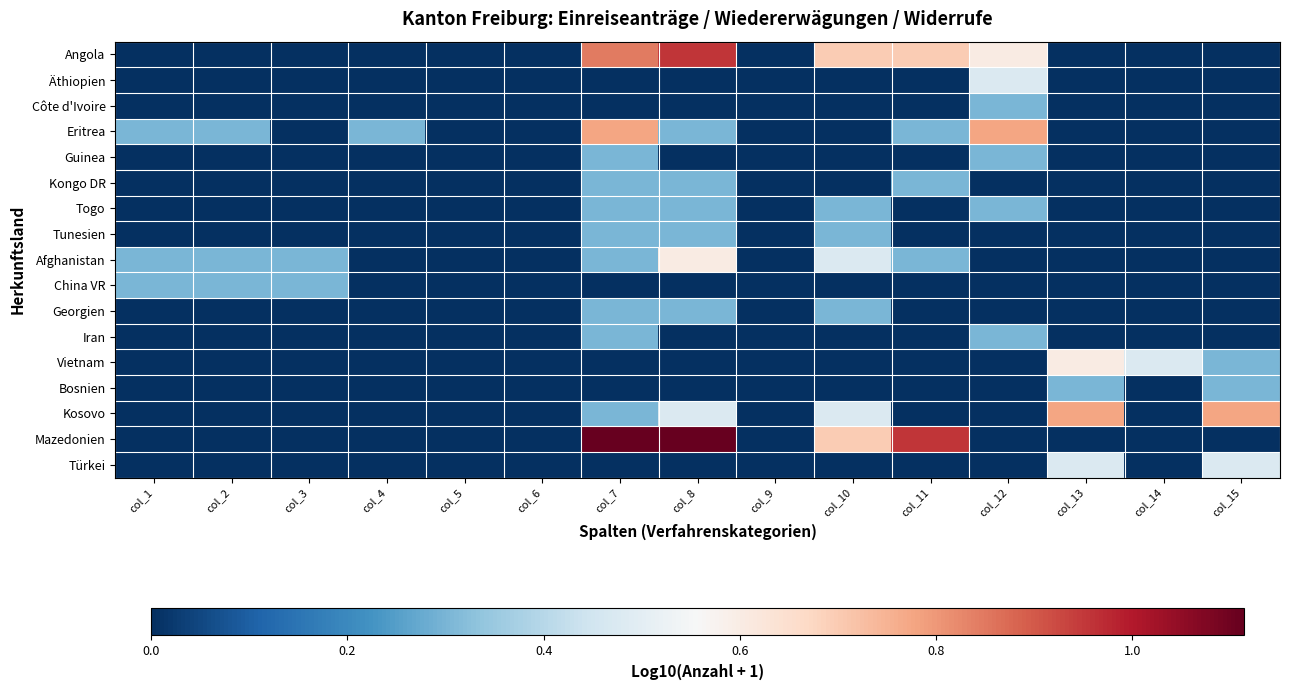

Reading right to left, what are all the values shown in this chart?

Angola: col_15=0.0	col_14=0.0	col_13=0.0	col_12=0.6	col_11=0.7	col_10=0.7	col_9=0.0	col_8=1.0	col_7=0.8	col_6=0.0	col_5=0.0	col_4=0.0	col_3=0.0	col_2=0.0	col_1=0.0
Äthiopien: col_15=0.0	col_14=0.0	col_13=0.0	col_12=0.5	col_11=0.0	col_10=0.0	col_9=0.0	col_8=0.0	col_7=0.0	col_6=0.0	col_5=0.0	col_4=0.0	col_3=0.0	col_2=0.0	col_1=0.0
Côte d'Ivoire: col_15=0.0	col_14=0.0	col_13=0.0	col_12=0.3	col_11=0.0	col_10=0.0	col_9=0.0	col_8=0.0	col_7=0.0	col_6=0.0	col_5=0.0	col_4=0.0	col_3=0.0	col_2=0.0	col_1=0.0
Eritrea: col_15=0.0	col_14=0.0	col_13=0.0	col_12=0.8	col_11=0.3	col_10=0.0	col_9=0.0	col_8=0.3	col_7=0.8	col_6=0.0	col_5=0.0	col_4=0.3	col_3=0.0	col_2=0.3	col_1=0.3
Guinea: col_15=0.0	col_14=0.0	col_13=0.0	col_12=0.3	col_11=0.0	col_10=0.0	col_9=0.0	col_8=0.0	col_7=0.3	col_6=0.0	col_5=0.0	col_4=0.0	col_3=0.0	col_2=0.0	col_1=0.0
Kongo DR: col_15=0.0	col_14=0.0	col_13=0.0	col_12=0.0	col_11=0.3	col_10=0.0	col_9=0.0	col_8=0.3	col_7=0.3	col_6=0.0	col_5=0.0	col_4=0.0	col_3=0.0	col_2=0.0	col_1=0.0
Togo: col_15=0.0	col_14=0.0	col_13=0.0	col_12=0.3	col_11=0.0	col_10=0.3	col_9=0.0	col_8=0.3	col_7=0.3	col_6=0.0	col_5=0.0	col_4=0.0	col_3=0.0	col_2=0.0	col_1=0.0
Tunesien: col_15=0.0	col_14=0.0	col_13=0.0	col_12=0.0	col_11=0.0	col_10=0.3	col_9=0.0	col_8=0.3	col_7=0.3	col_6=0.0	col_5=0.0	col_4=0.0	col_3=0.0	col_2=0.0	col_1=0.0
Afghanistan: col_15=0.0	col_14=0.0	col_13=0.0	col_12=0.0	col_11=0.3	col_10=0.5	col_9=0.0	col_8=0.6	col_7=0.3	col_6=0.0	col_5=0.0	col_4=0.0	col_3=0.3	col_2=0.3	col_1=0.3
China VR: col_15=0.0	col_14=0.0	col_13=0.0	col_12=0.0	col_11=0.0	col_10=0.0	col_9=0.0	col_8=0.0	col_7=0.0	col_6=0.0	col_5=0.0	col_4=0.0	col_3=0.3	col_2=0.3	col_1=0.3
Georgien: col_15=0.0	col_14=0.0	col_13=0.0	col_12=0.0	col_11=0.0	col_10=0.3	col_9=0.0	col_8=0.3	col_7=0.3	col_6=0.0	col_5=0.0	col_4=0.0	col_3=0.0	col_2=0.0	col_1=0.0
Iran: col_15=0.0	col_14=0.0	col_13=0.0	col_12=0.3	col_11=0.0	col_10=0.0	col_9=0.0	col_8=0.0	col_7=0.3	col_6=0.0	col_5=0.0	col_4=0.0	col_3=0.0	col_2=0.0	col_1=0.0
Vietnam: col_15=0.3	col_14=0.5	col_13=0.6	col_12=0.0	col_11=0.0	col_10=0.0	col_9=0.0	col_8=0.0	col_7=0.0	col_6=0.0	col_5=0.0	col_4=0.0	col_3=0.0	col_2=0.0	col_1=0.0
Bosnien: col_15=0.3	col_14=0.0	col_13=0.3	col_12=0.0	col_11=0.0	col_10=0.0	col_9=0.0	col_8=0.0	col_7=0.0	col_6=0.0	col_5=0.0	col_4=0.0	col_3=0.0	col_2=0.0	col_1=0.0
Kosovo: col_15=0.8	col_14=0.0	col_13=0.8	col_12=0.0	col_11=0.0	col_10=0.5	col_9=0.0	col_8=0.5	col_7=0.3	col_6=0.0	col_5=0.0	col_4=0.0	col_3=0.0	col_2=0.0	col_1=0.0
Mazedonien: col_15=0.0	col_14=0.0	col_13=0.0	col_12=0.0	col_11=1.0	col_10=0.7	col_9=0.0	col_8=1.1	col_7=1.1	col_6=0.0	col_5=0.0	col_4=0.0	col_3=0.0	col_2=0.0	col_1=0.0
Türkei: col_15=0.5	col_14=0.0	col_13=0.5	col_12=0.0	col_11=0.0	col_10=0.0	col_9=0.0	col_8=0.0	col_7=0.0	col_6=0.0	col_5=0.0	col_4=0.0	col_3=0.0	col_2=0.0	col_1=0.0